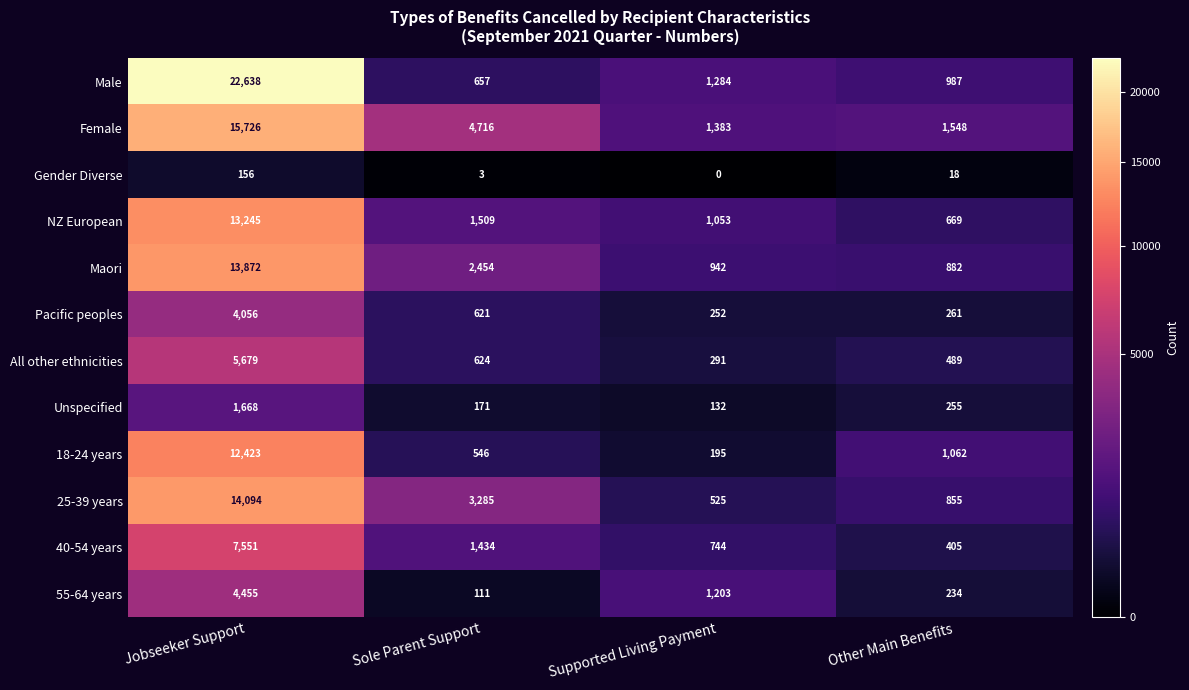

What value does the Maori series have at Other Main Benefits, to the nearest 50?

900